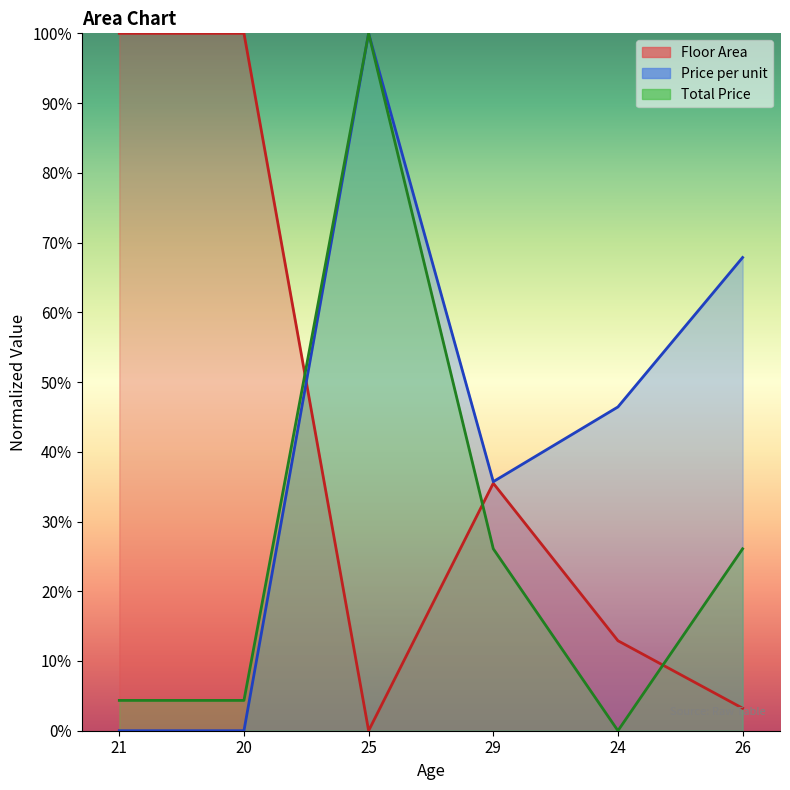

Where is the first local minimum for Price per unit?

29